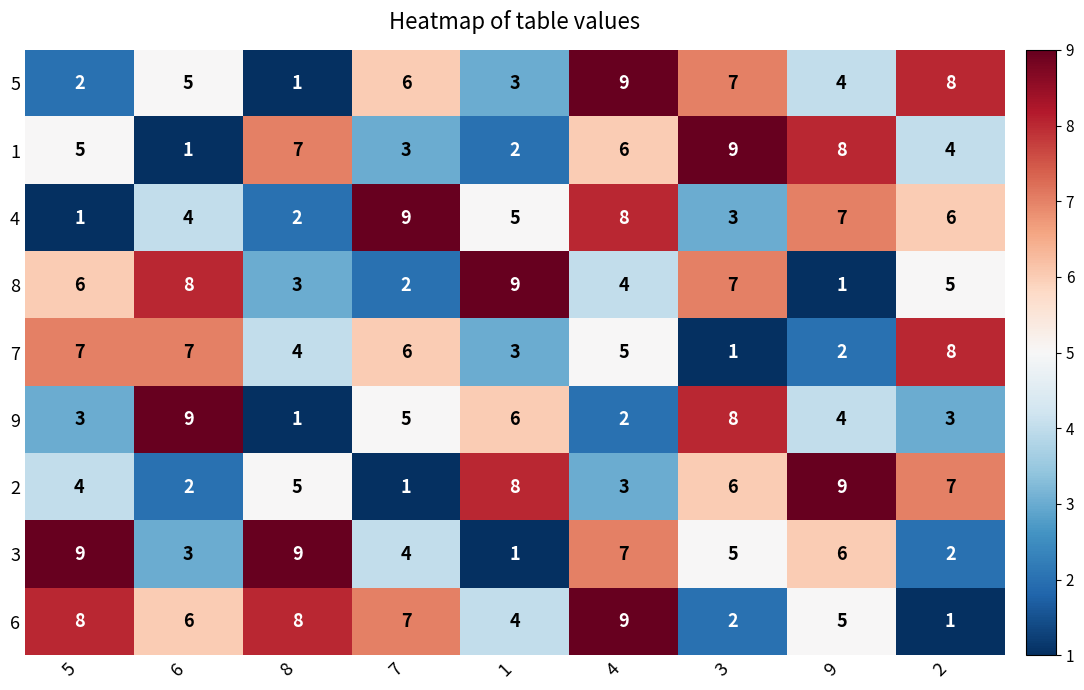

Which series has the largest total across all categories?

6